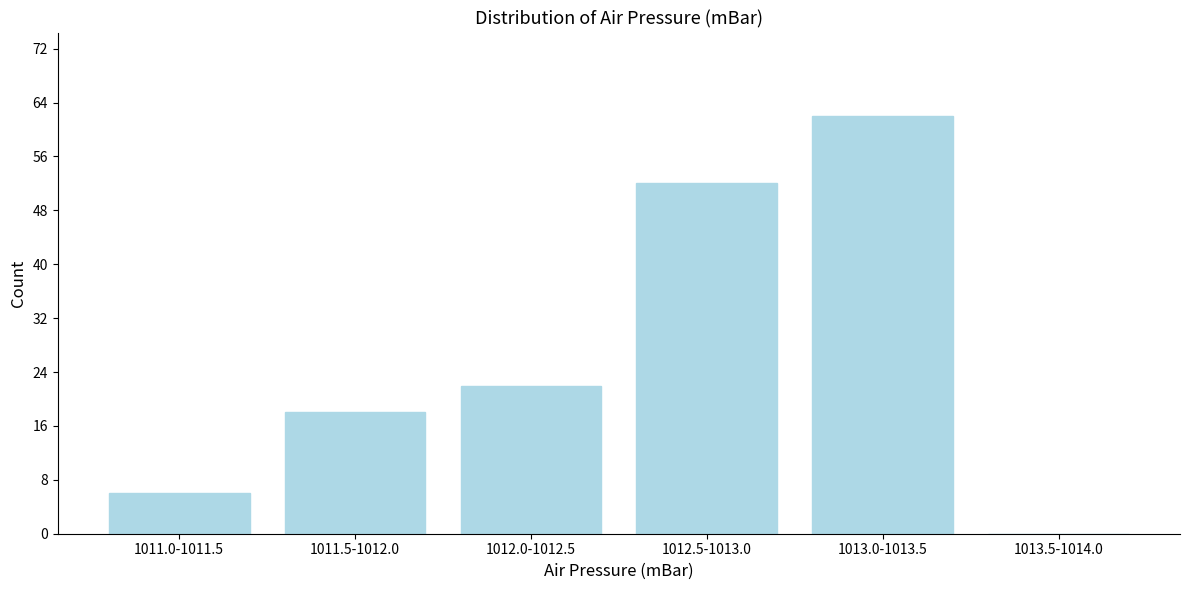

Reading right to left, list all the values displayed in this chart.

1013.5-1014.0=0	1013.0-1013.5=62	1012.5-1013.0=52	1012.0-1012.5=22	1011.5-1012.0=18	1011.0-1011.5=6